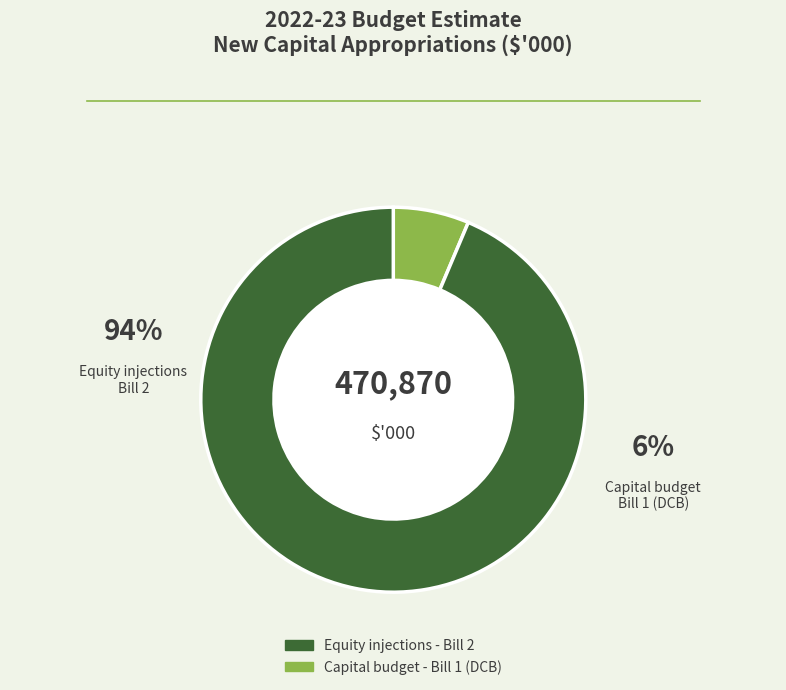

Does any single category account for the majority?

Yes